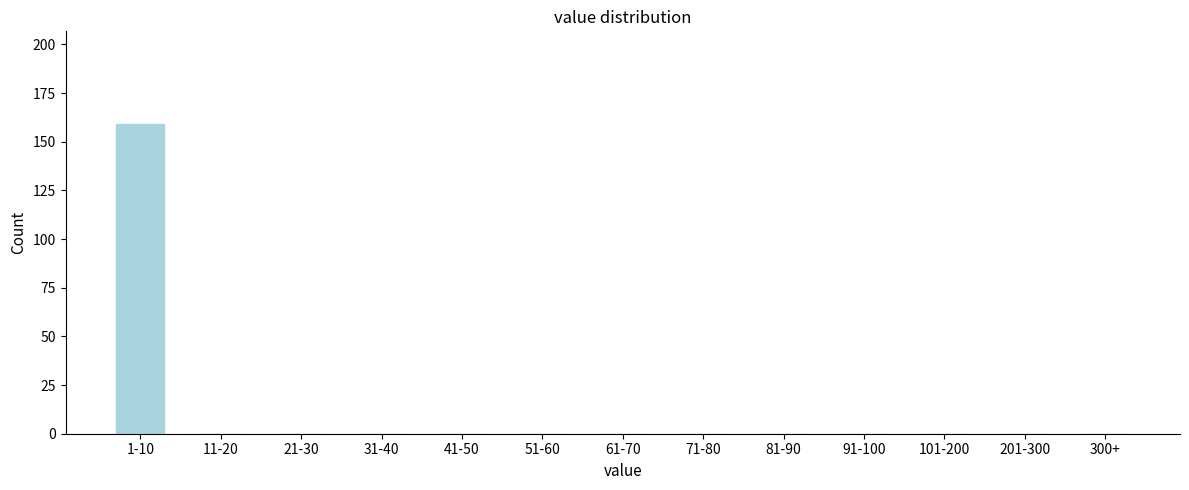

Reading left to right, what are all the values shown in this chart?

1-10=159	11-20=0	21-30=0	31-40=0	41-50=0	51-60=0	61-70=0	71-80=0	81-90=0	91-100=0	101-200=0	201-300=0	300+=0